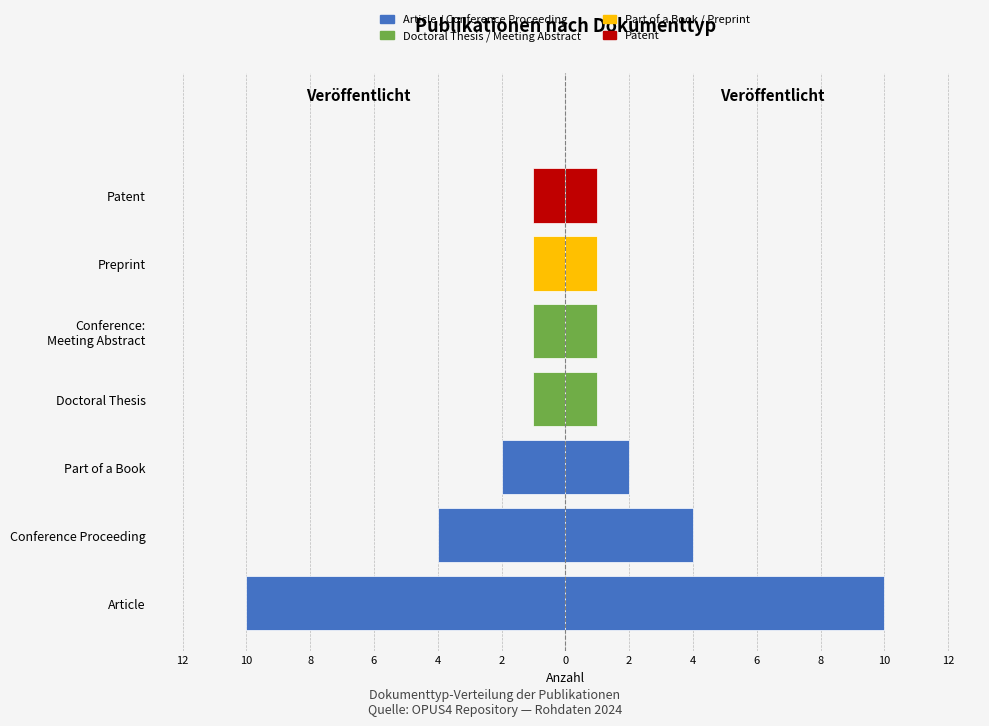

How many bars are there in each group?

2